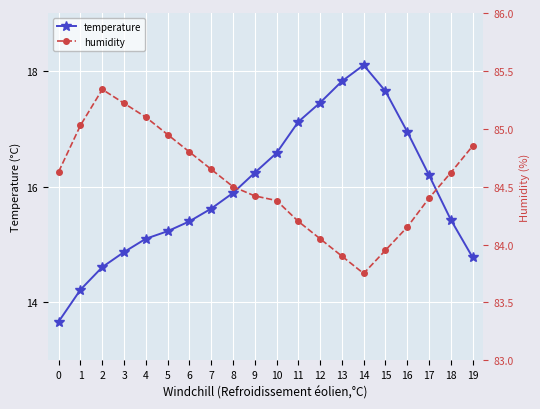

What is the average value of the humidity series?

84.5